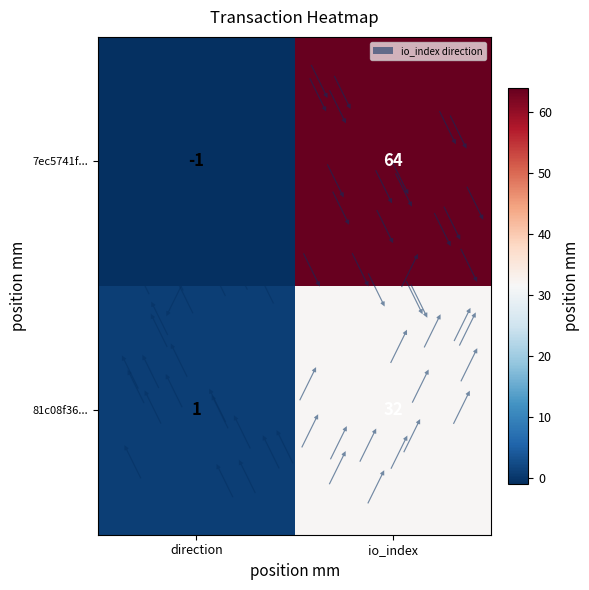

What is the difference between the maximum and minimum values in the 7ec5741fca56ec063c2cfb43b98ca4fdb1759ed series?

65